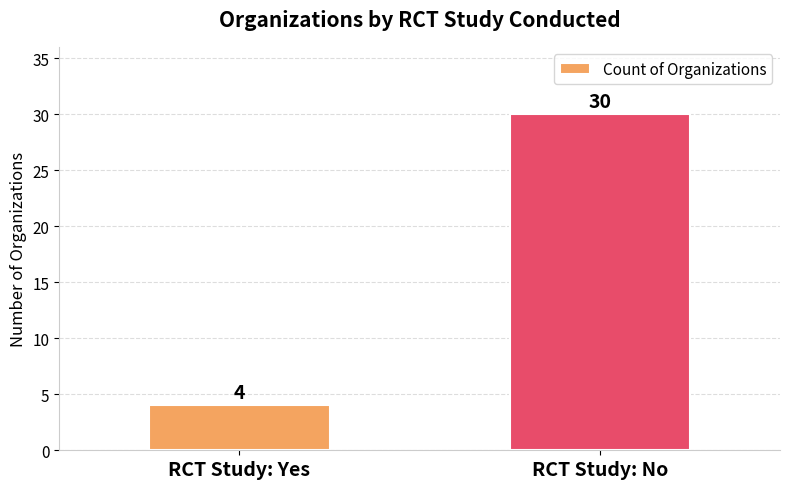

Rank the categories by value from highest to lowest.

RCT Study: No, RCT Study: Yes